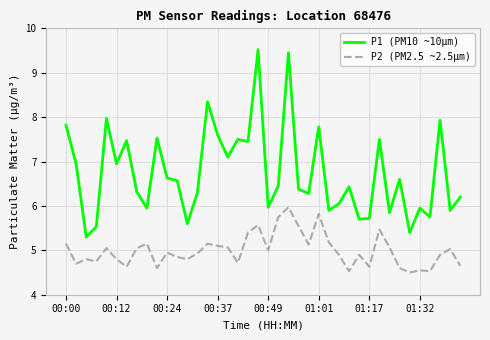

What is the maximum value shown in the chart?

9.5